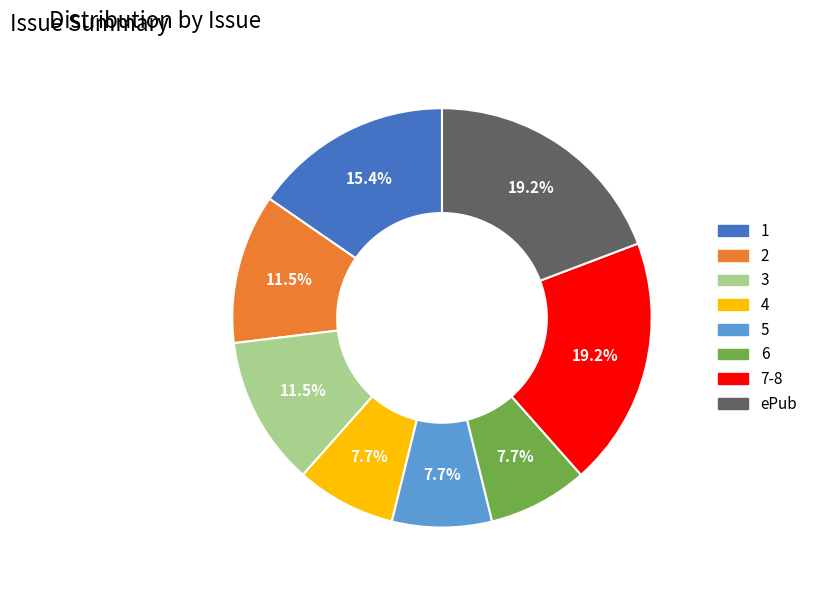

Is there a majority slice in this chart?

No